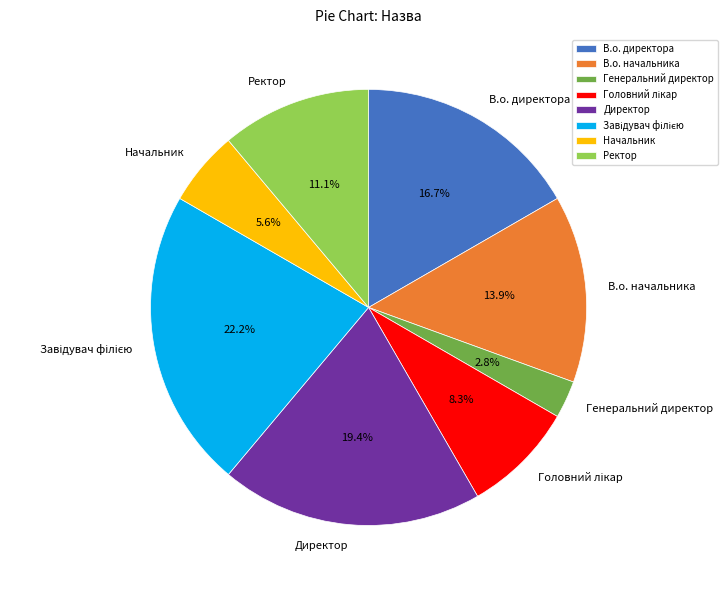

Is there any slice that represents more than half of the pie?

No